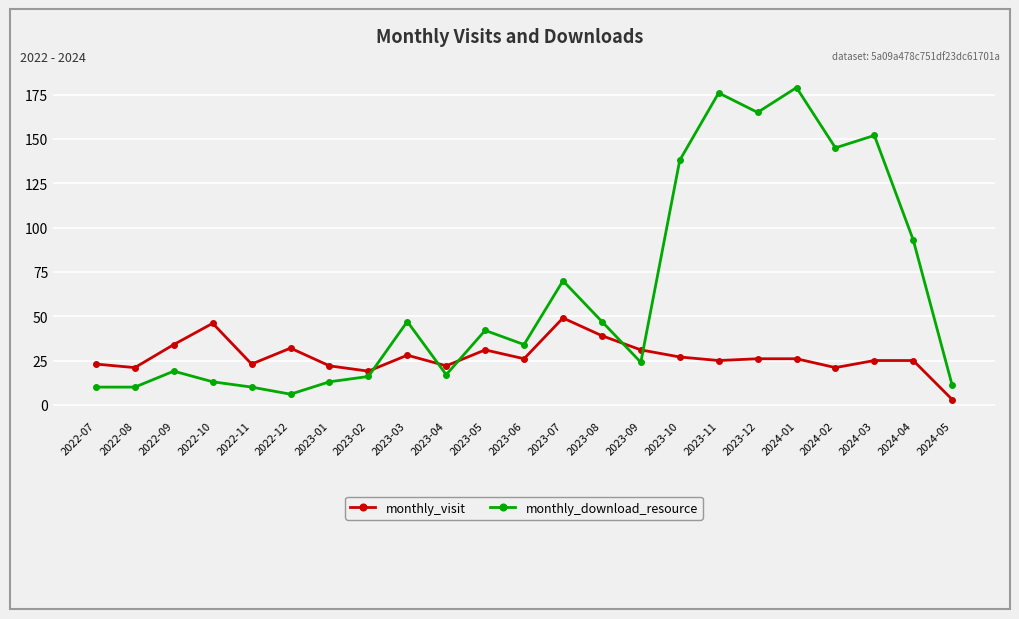

Where is the first local maximum for monthly_visit?

2022-10